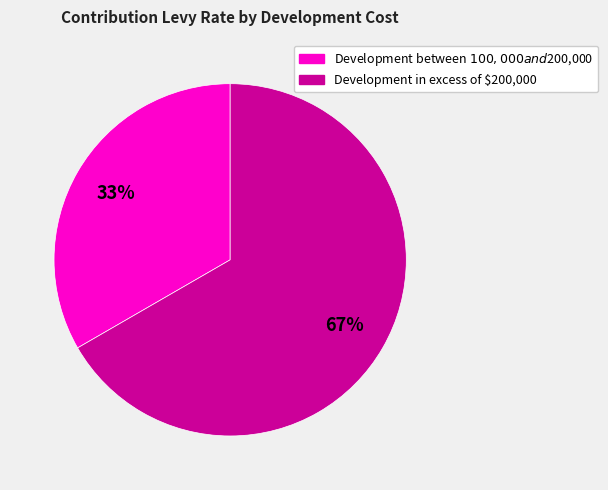

What is the smallest slice in the pie chart?

Development between $100,000 and $200,000